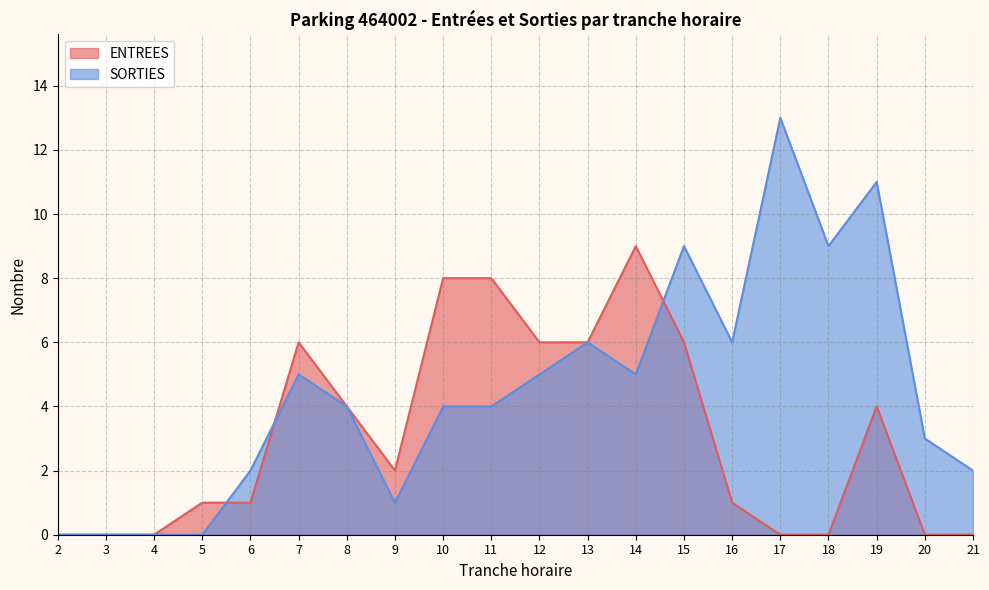

How many distinct data groups are displayed?

2